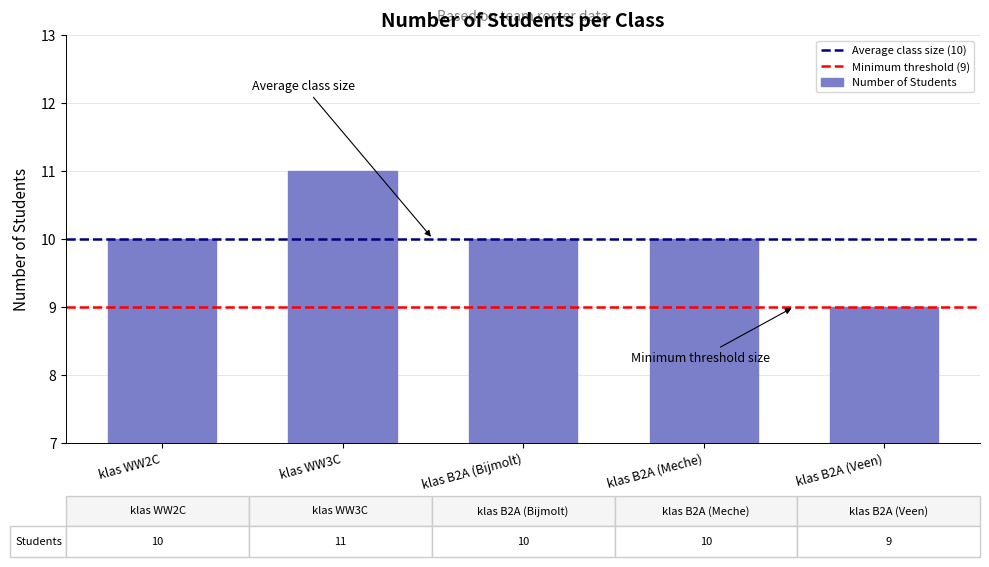

What is the value of the 4th bar from the left?

10